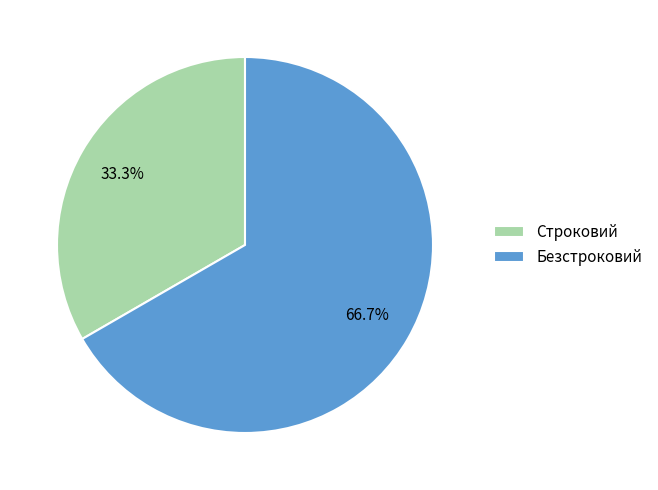

The Безстроковий slice represents 74% of the pie. True or false?

False